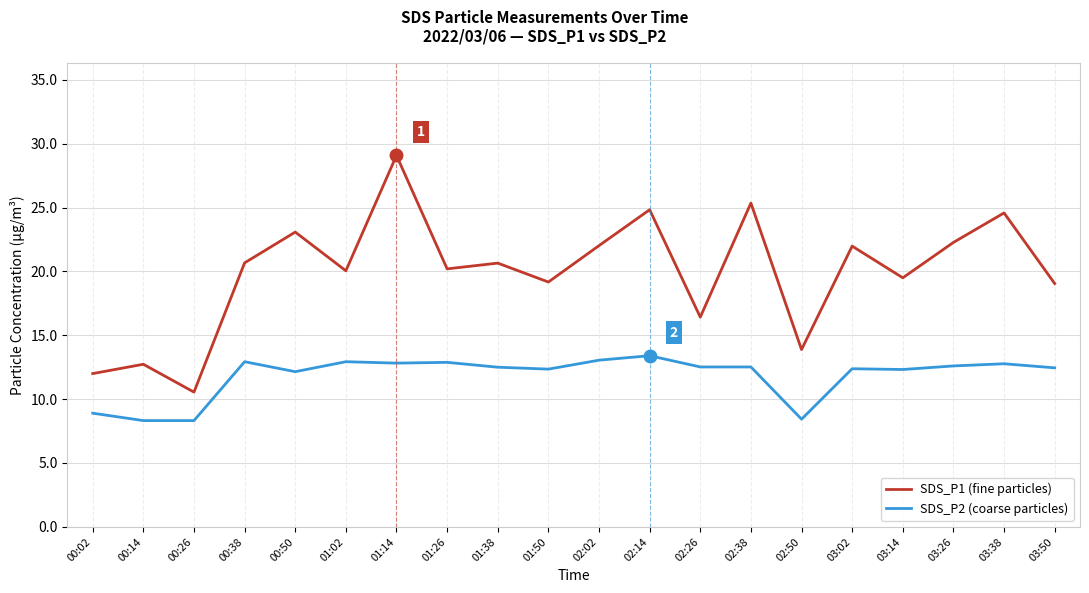

Which series has the largest total across all categories?

SDS_P1 (fine particles)